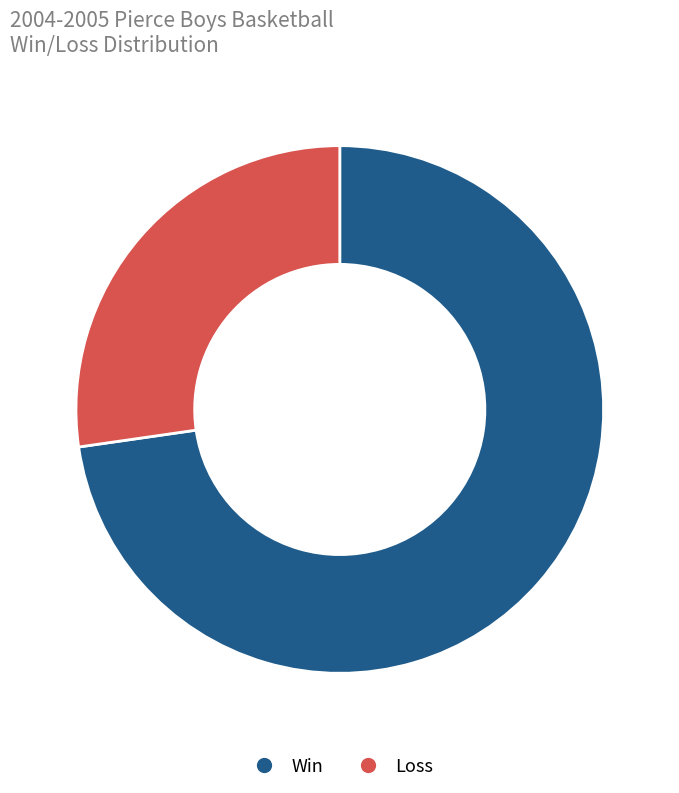

Is there any slice that represents more than half of the pie?

Yes